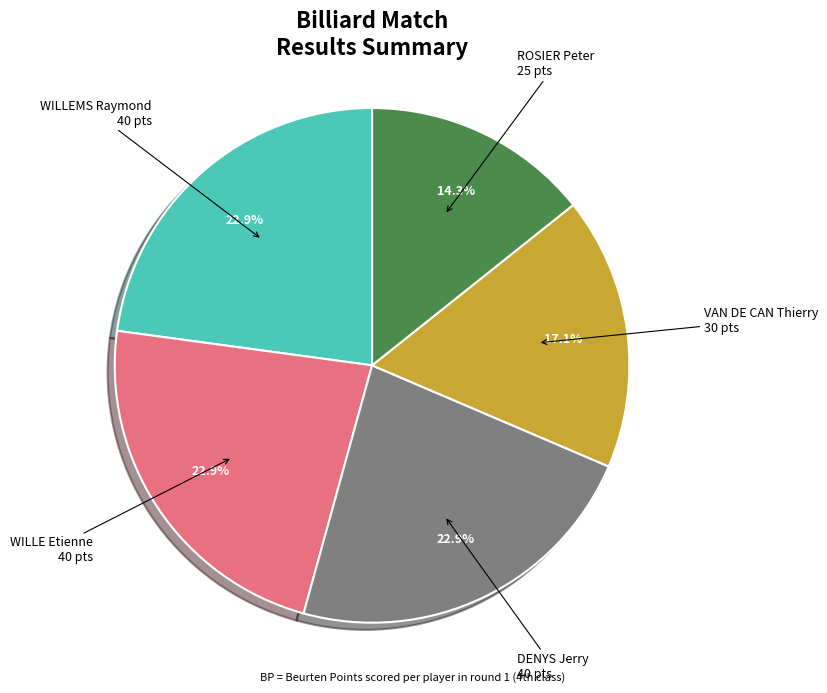

To the nearest percent, what is the average slice percentage?

20%